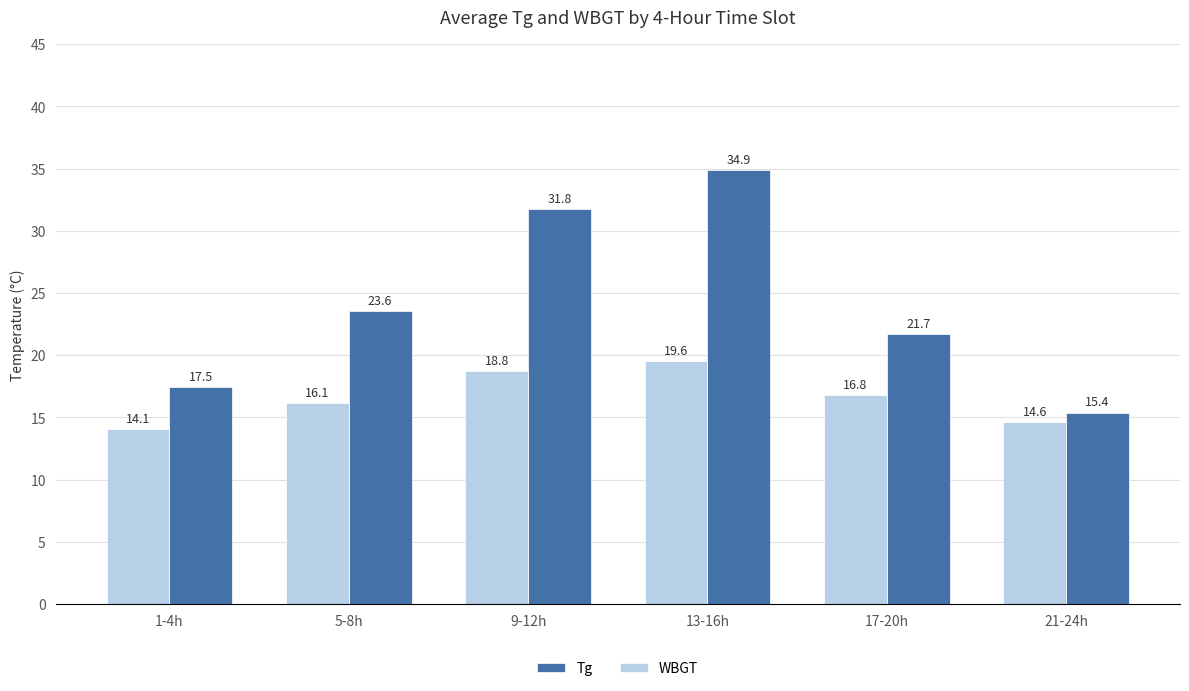

What is the value of the Tg bar at the 6th from the left?

15.4